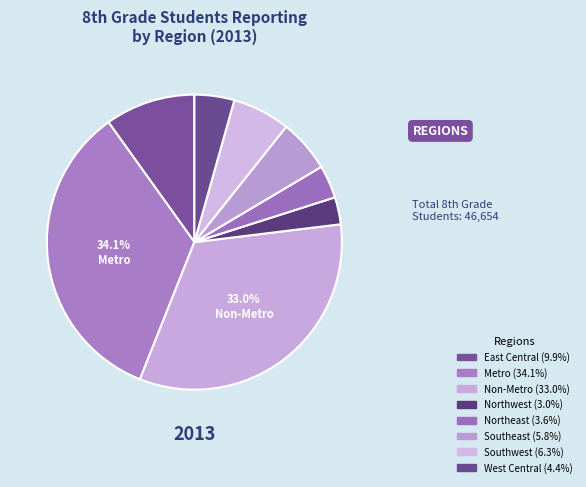

Which category has the smallest portion of the pie?

Northwest